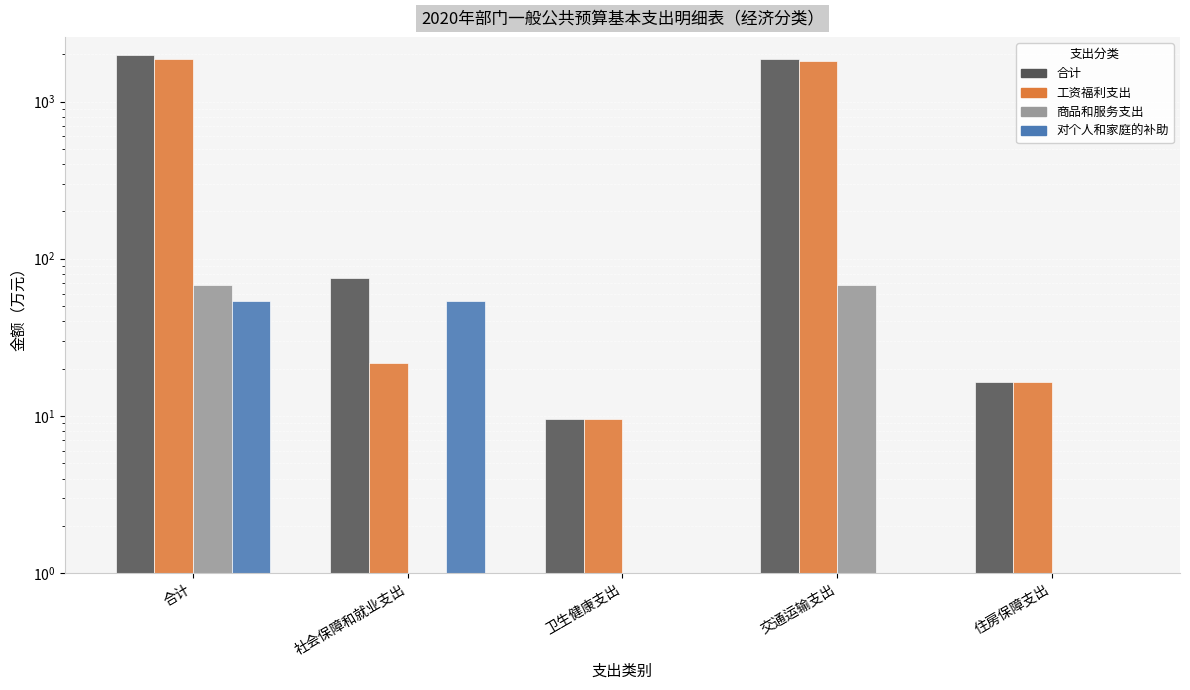

What are all the series names shown in the legend?

合计, 工资福利支出, 商品和服务支出, 对个人和家庭的补助